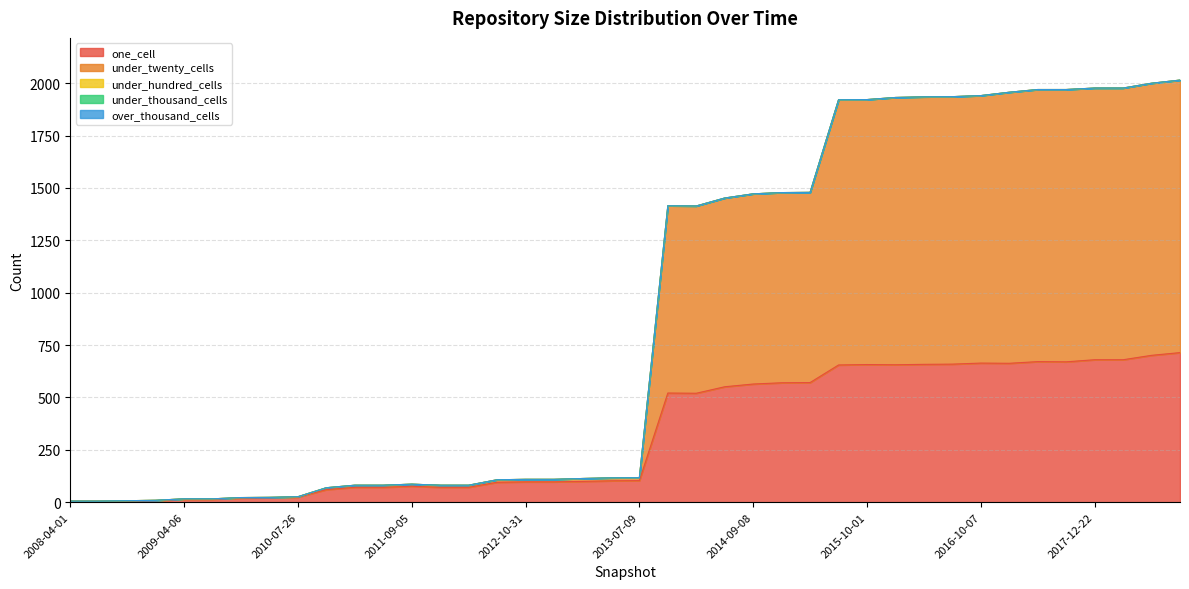

The value of over_thousand_cells at 2017-12-22 is 0. True or false?

True